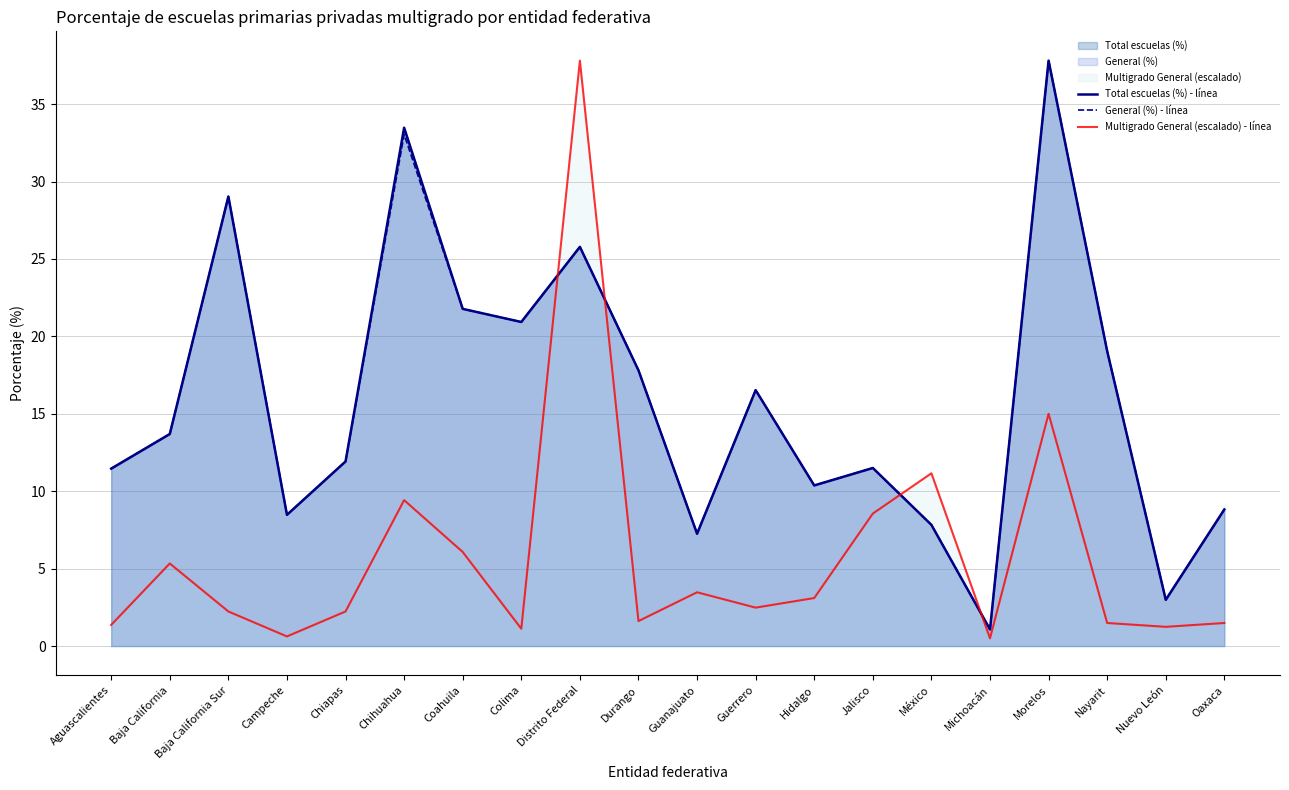

Where does the General (%) - línea series first go above 13?

Baja California